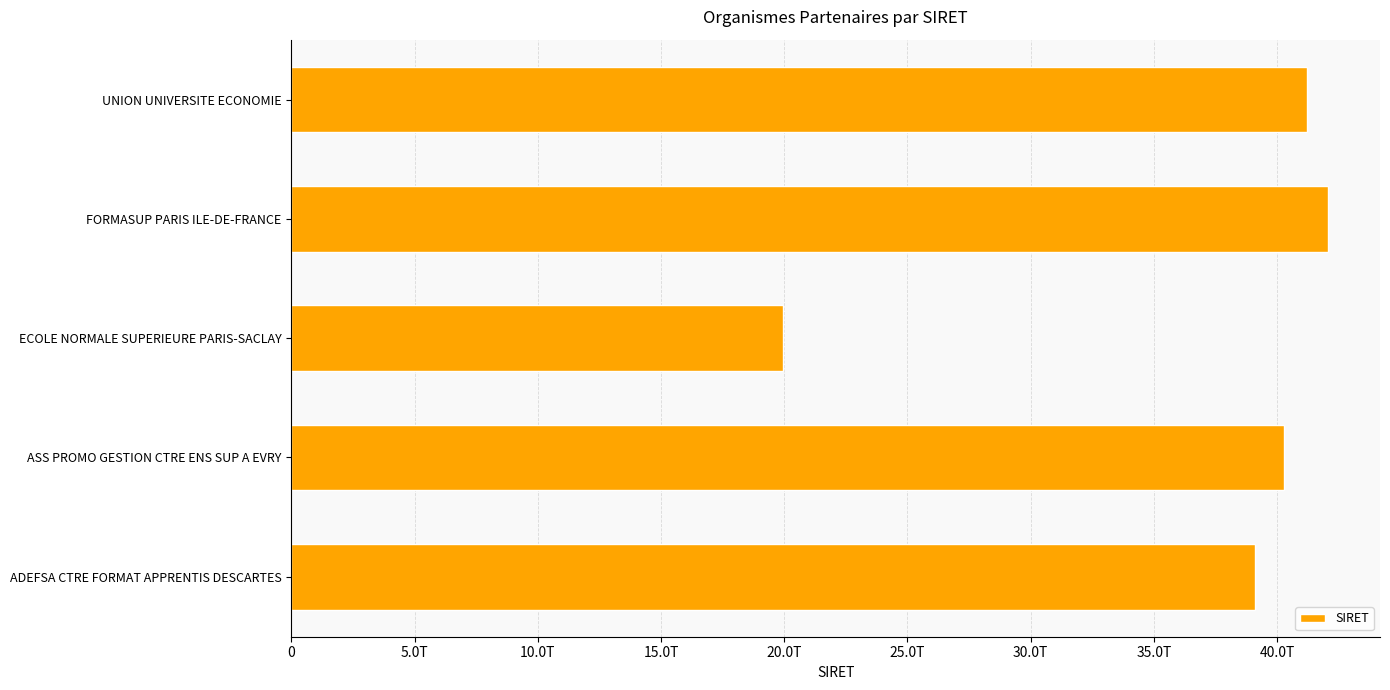

What is the minimum value shown in the chart?

19940607500036